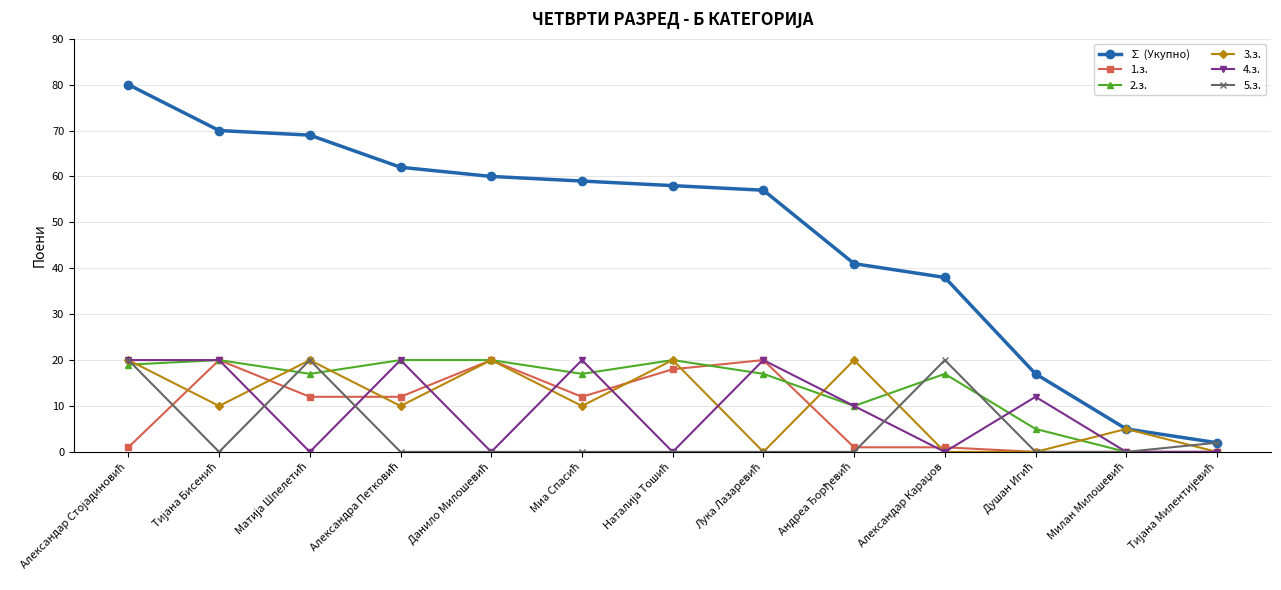

Reading right to left, extract all data points from this chart.

∑ (Укупно): 2	5	17	38	41	57	58	59	60	62	69	70	80
1.з.: 0	0	0	1	1	20	18	12	20	12	12	20	1
2.з.: 0	0	5	17	10	17	20	17	20	20	17	20	19
3.з.: 0	5	0	0	20	0	20	10	20	10	20	10	20
4.з.: 0	0	12	0	10	20	0	20	0	20	0	20	20
5.з.: 2	0	0	20	0	0	0	0	0	0	20	0	20